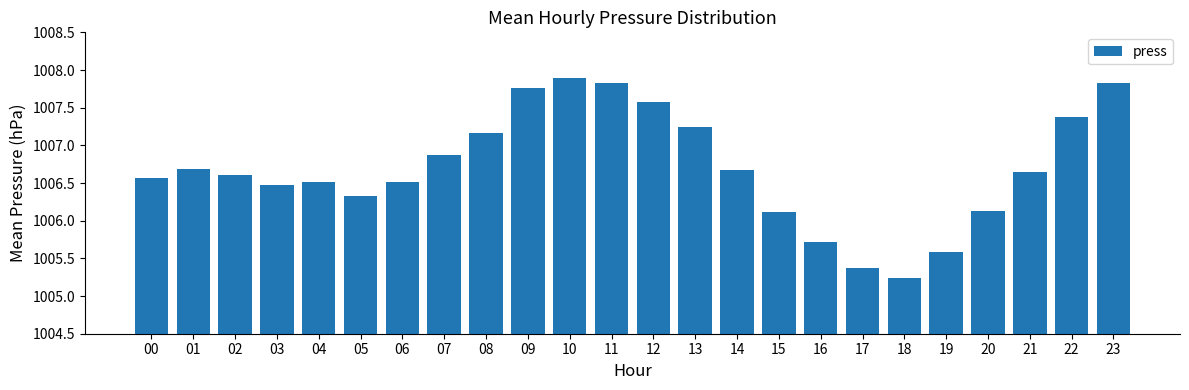

How many bars are there in total?

24